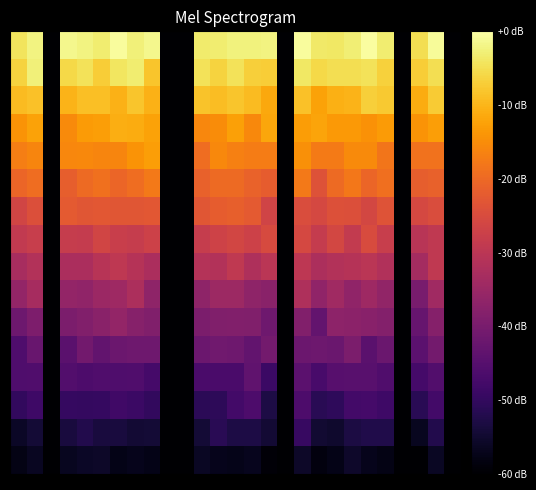

At which category is the sum across all series the highest?

17